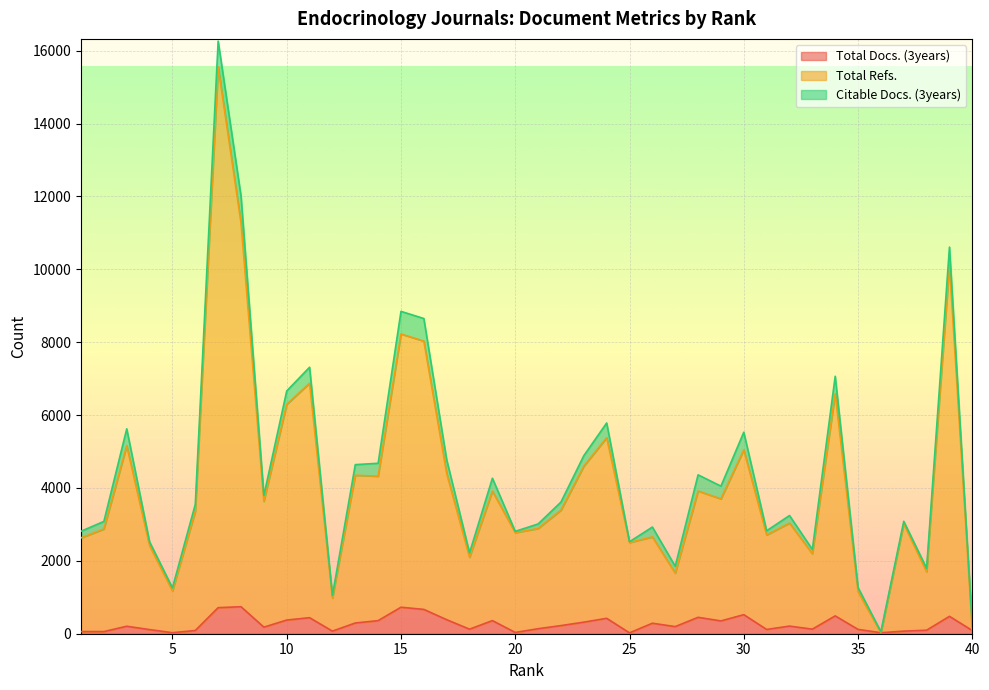

At which category does Total Docs. (3years) reach its first local valley?

2